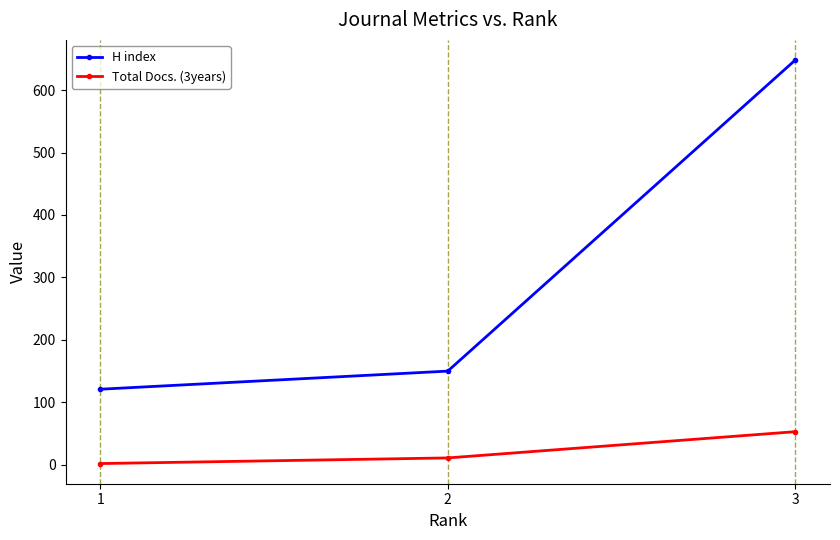

Which label corresponds to the smallest value in the chart?

1